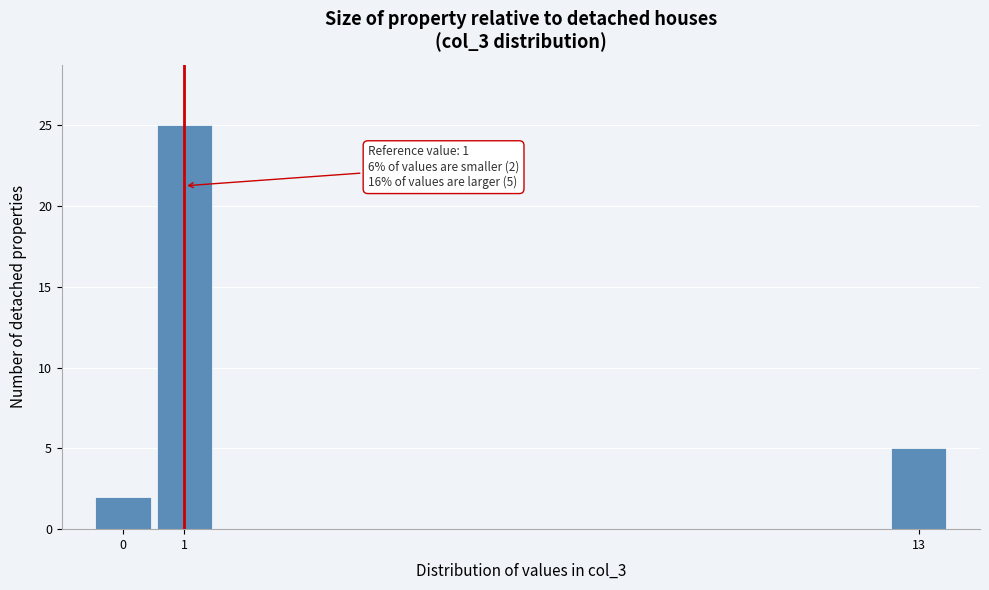

Which range on the x-axis has the tallest bar?

0.5 to 1.5